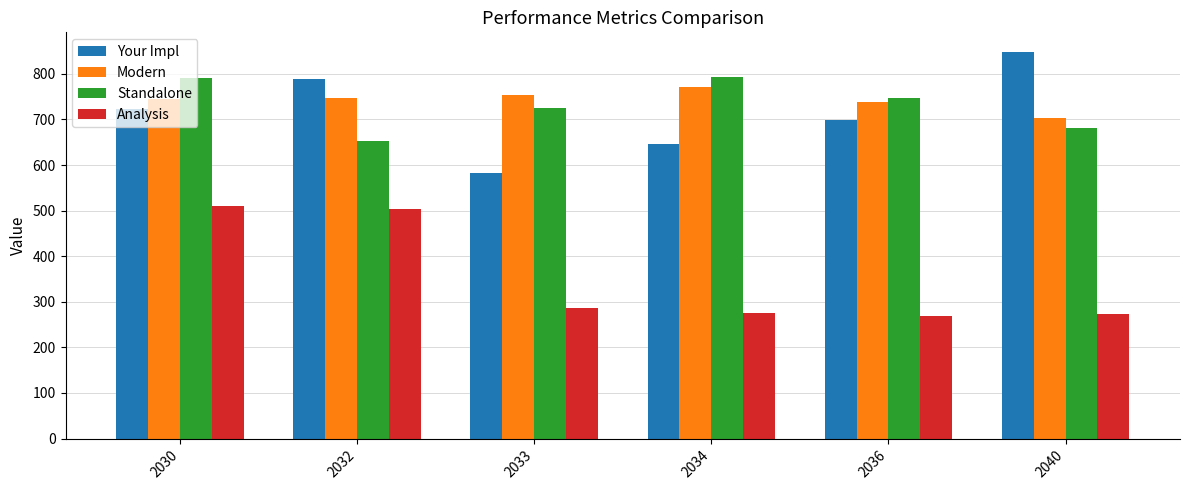

True or false: Analysis has a value of 287.4 at 2033.

True